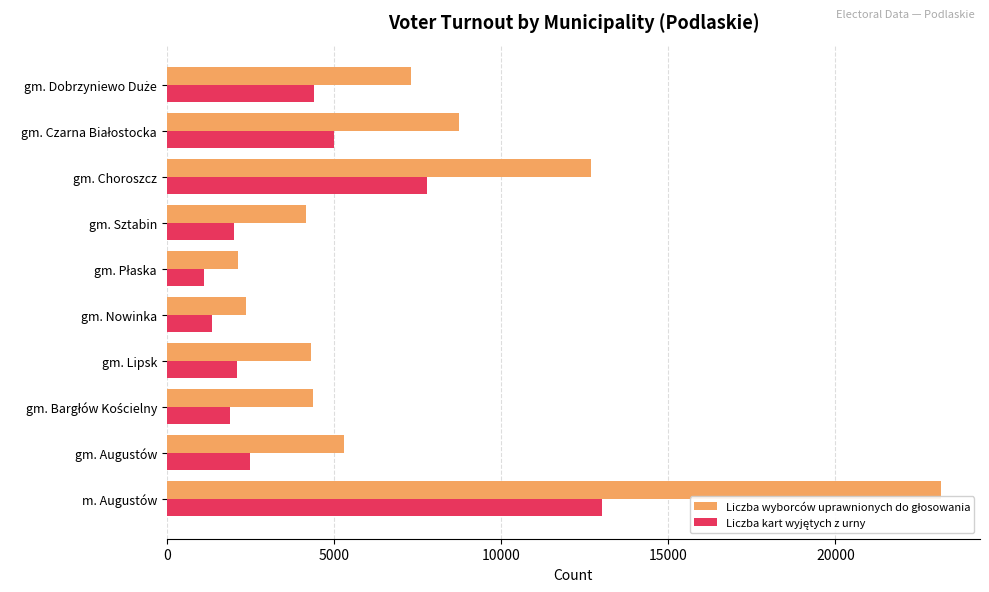

At which category is the sum across all series the highest?

m. Augustów